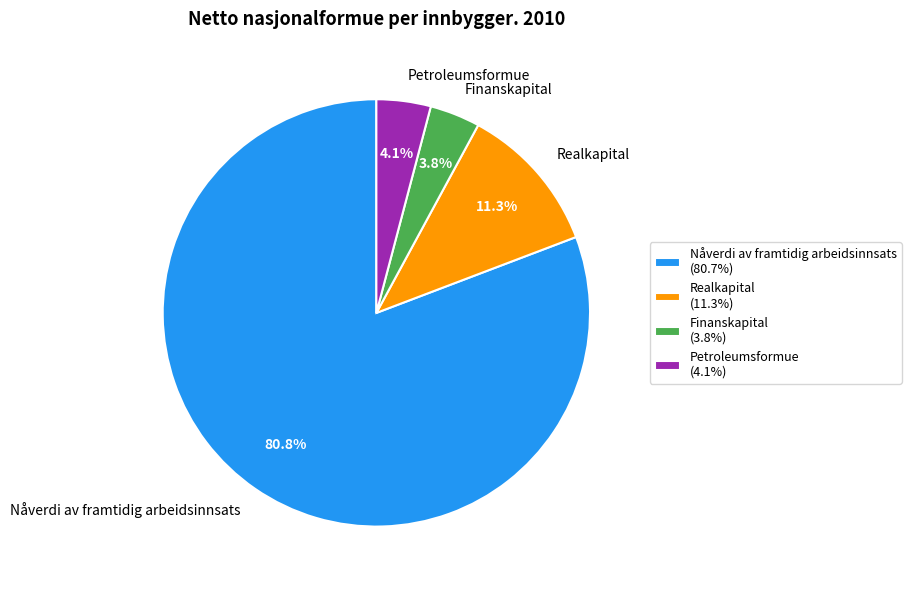

Is the sum of Petroleumsformue and Finanskapital greater than half?

No